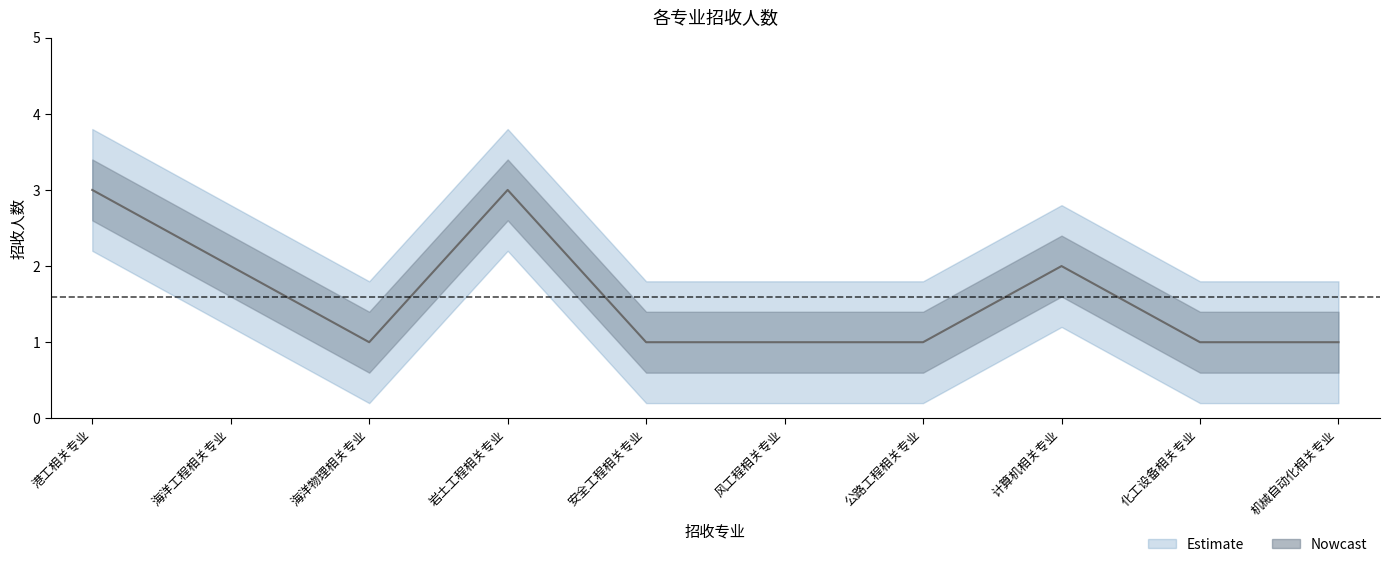

What position from the right is 海洋物理相关专业?

8